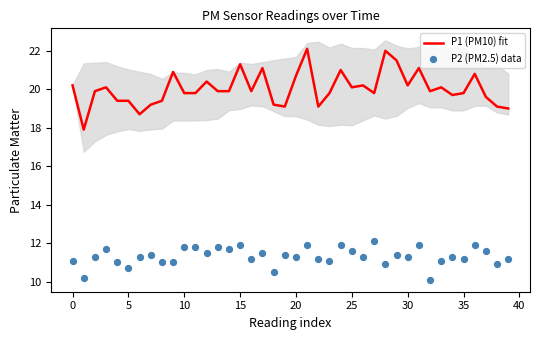

What are all the series names shown in the legend?

P1 (PM10) fit, P2 (PM2.5) data